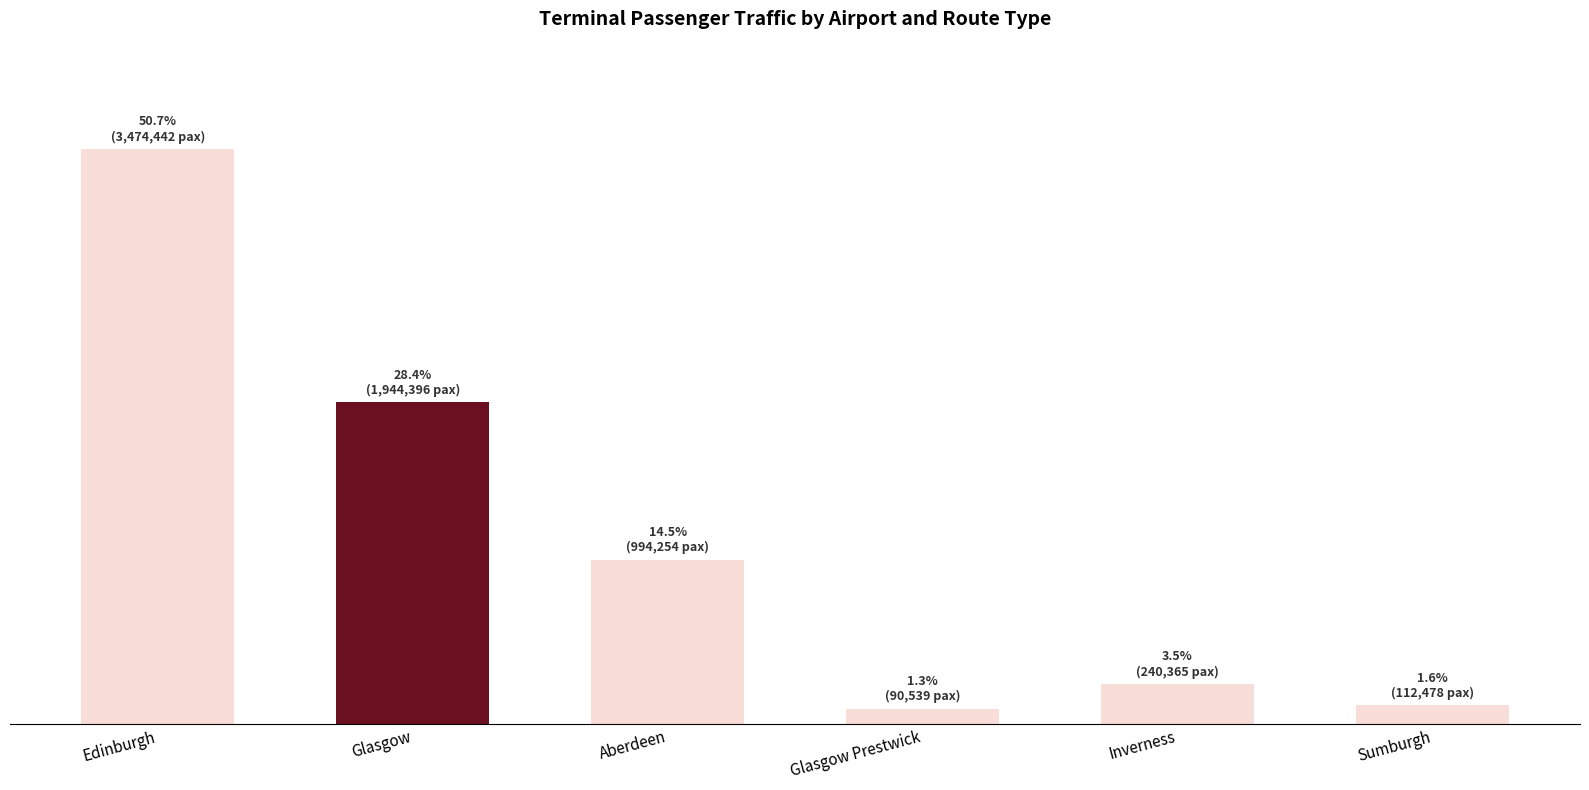

Does the chart contain any negative values?

No